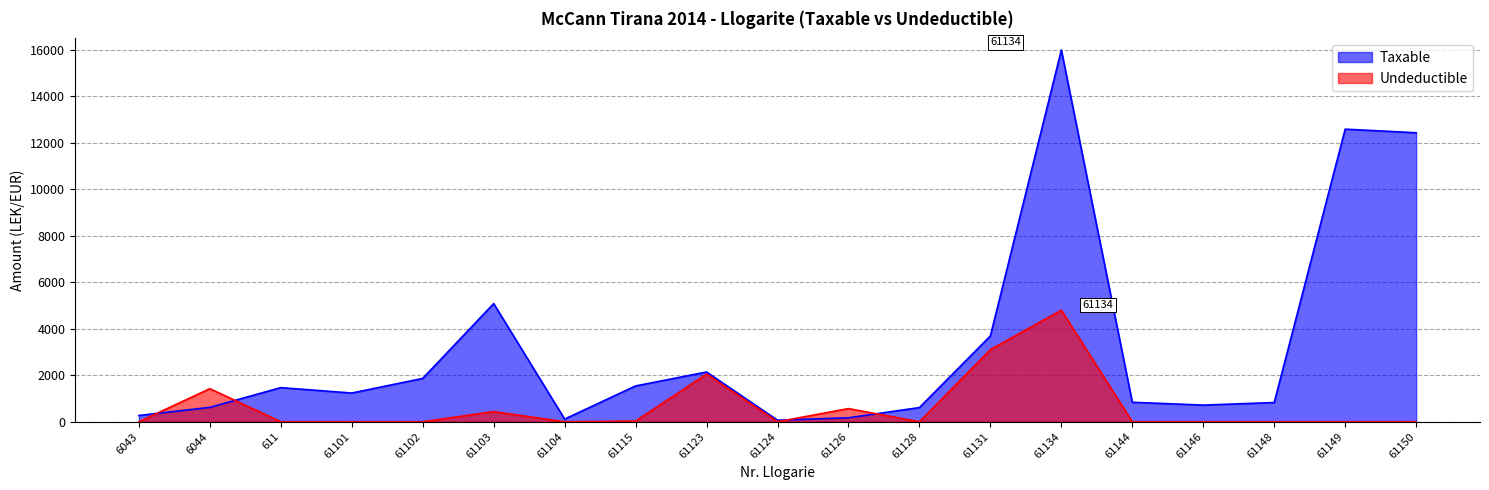

Where does the Taxable series first go above 1234?

611